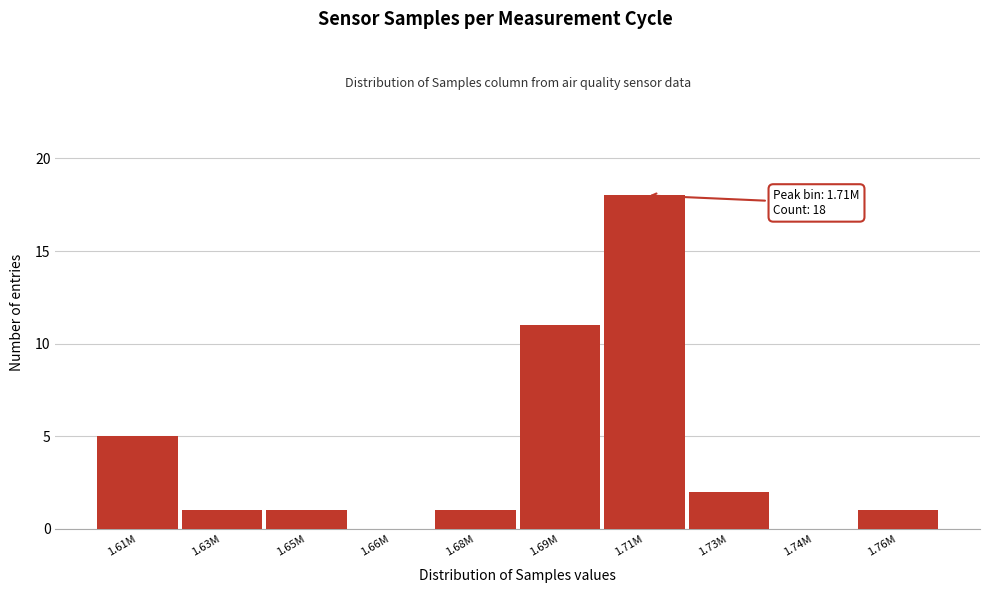

Read the value at 1.69M.

11